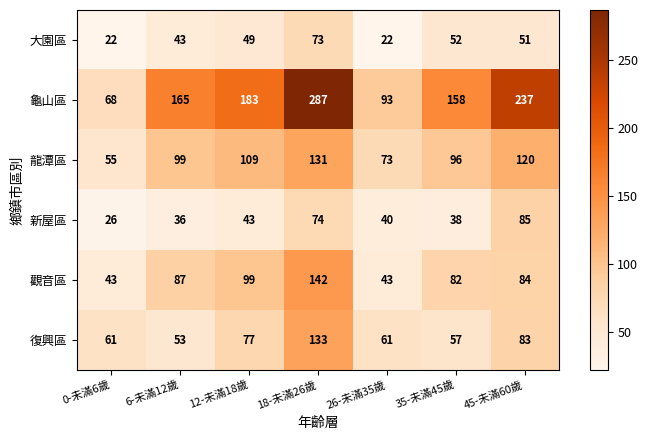

The 觀音區 series shows 99 at 12-未滿18歲. True or false?

True